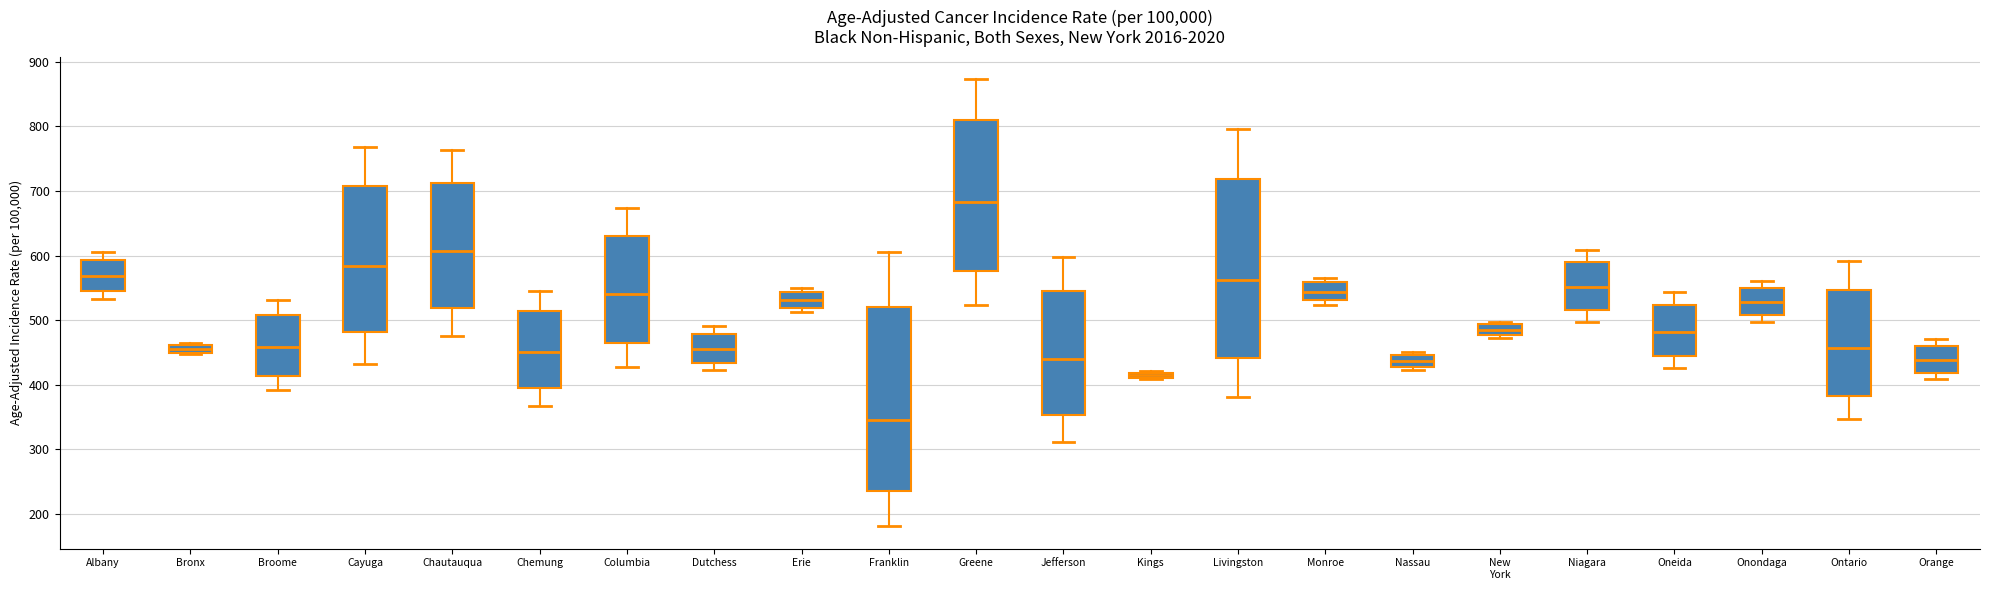

Where is the lower edge of the box for Nassau on the y-axis? The values are not printed on the chart, so give them approximately, as read against the axis.

430